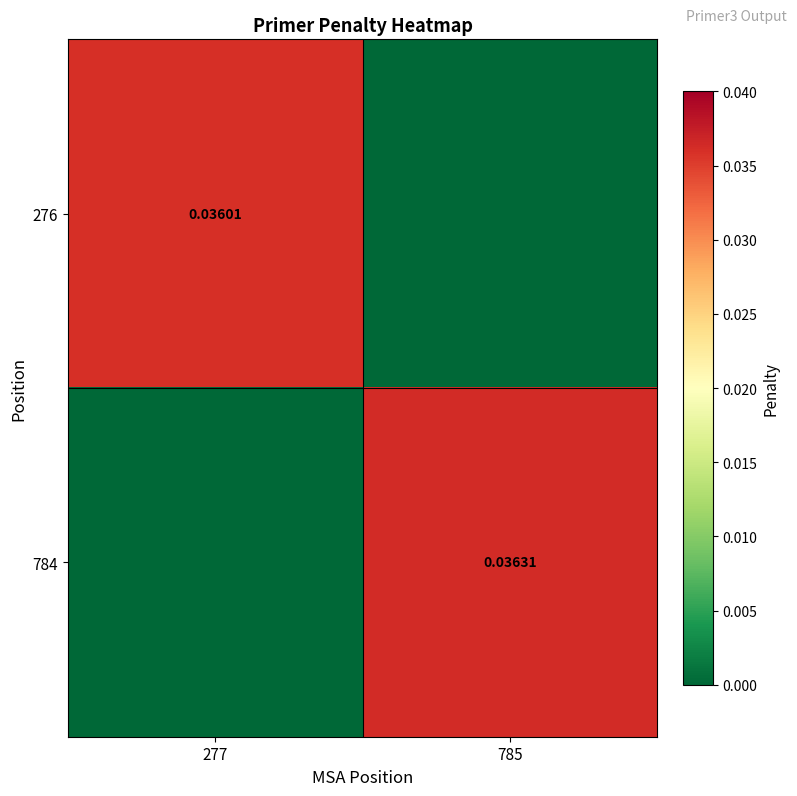

The value of 784 at 785 is 0.1. True or false?

False